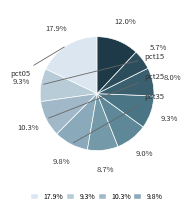

How many segments does this pie chart have?

10